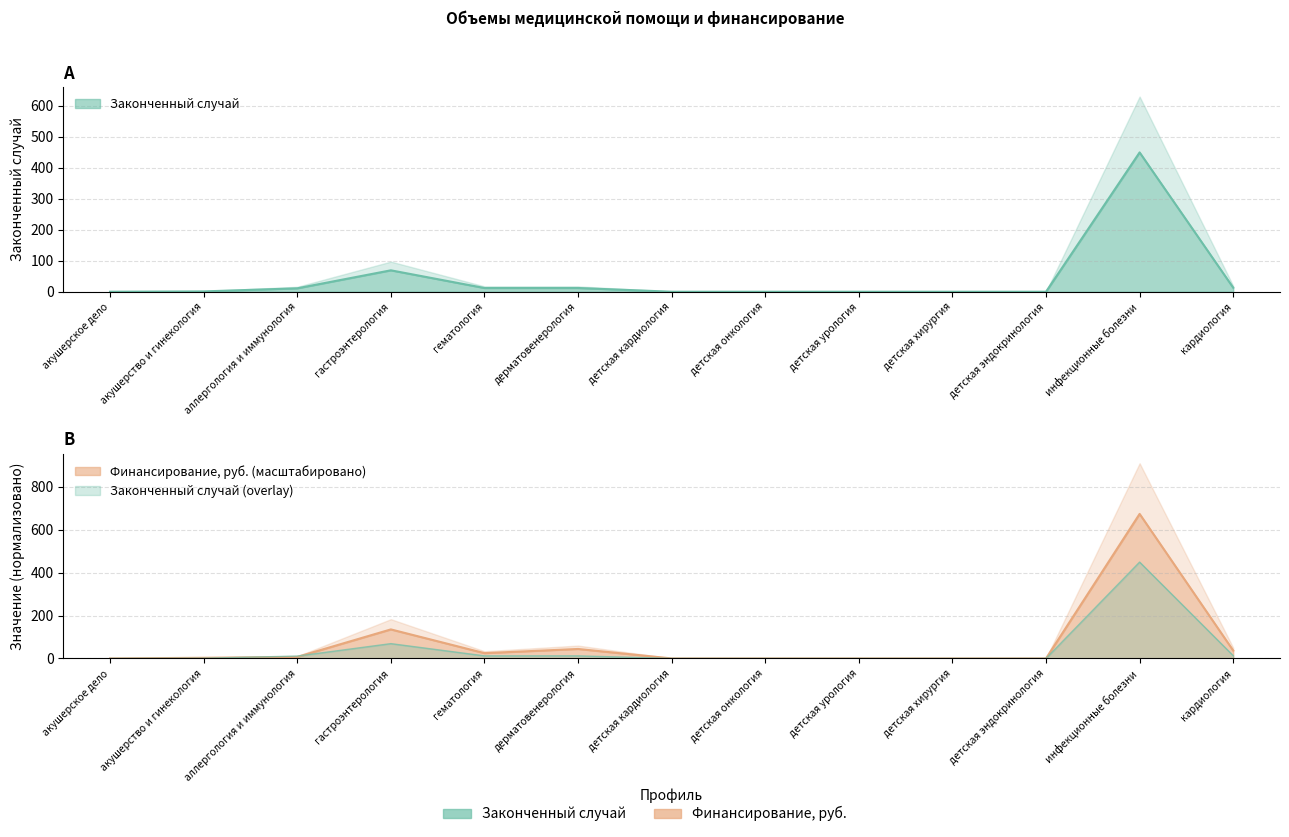

What is the difference between the second highest and second lowest values in the Законченный случай series?

69.0